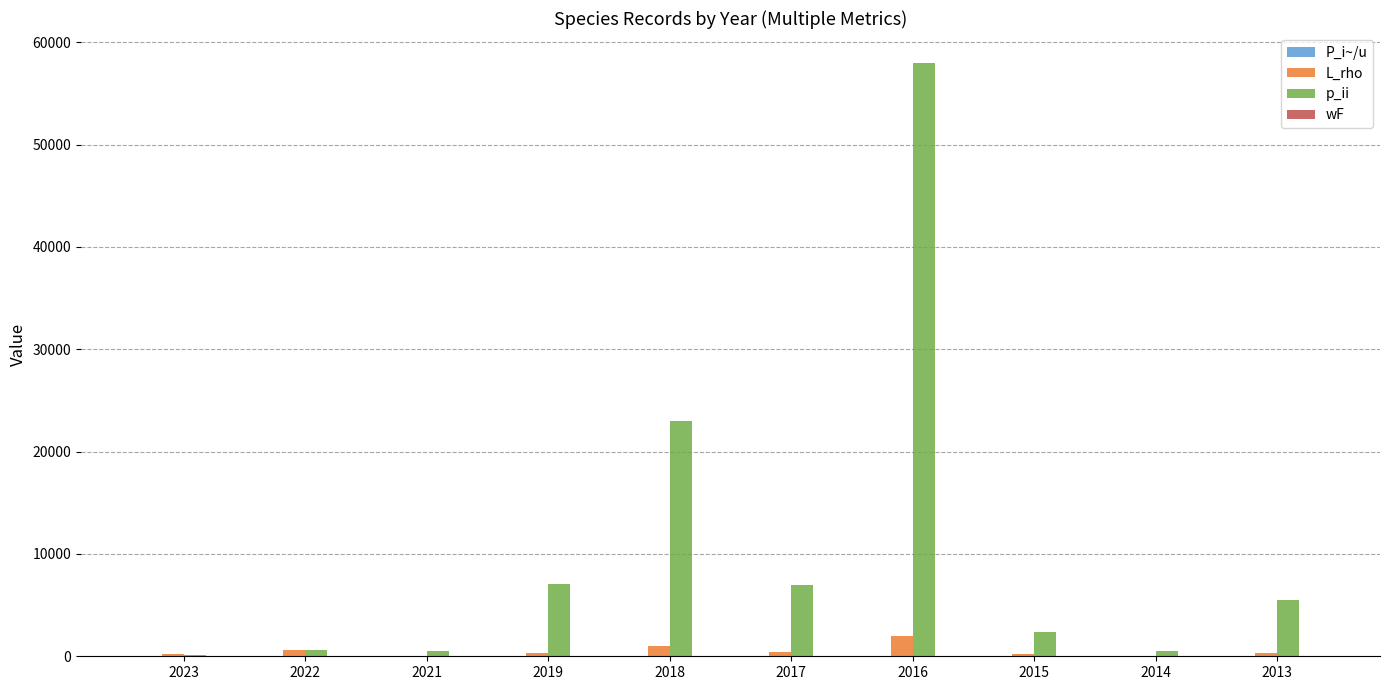

At which category is the sum across all series the highest?

2016